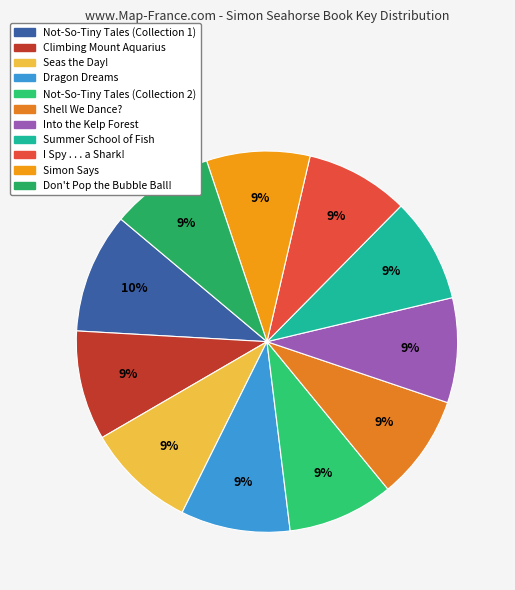

What is the smallest slice in the pie chart?

Simon Says